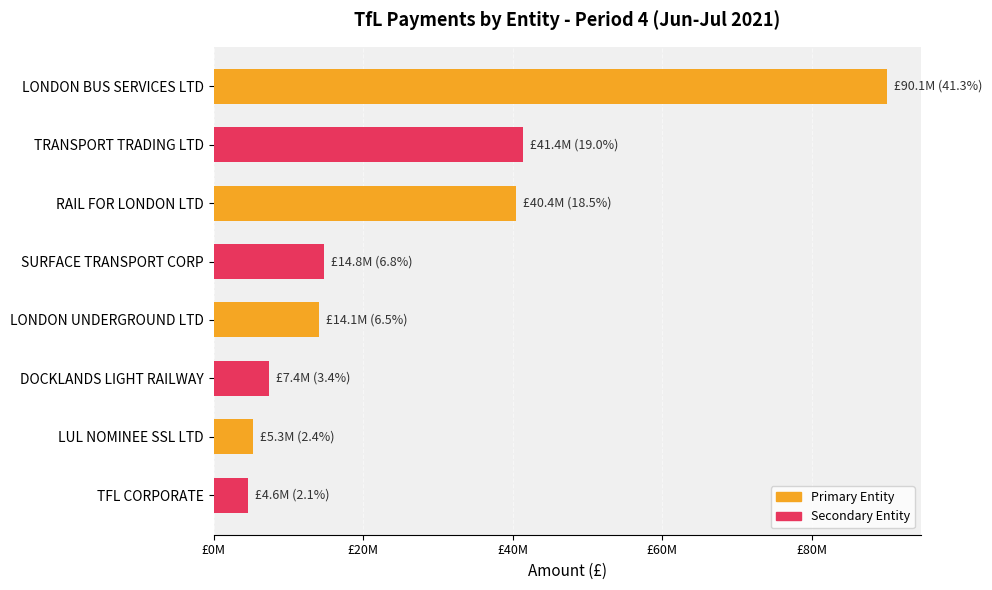

Does the chart contain any negative values?

No